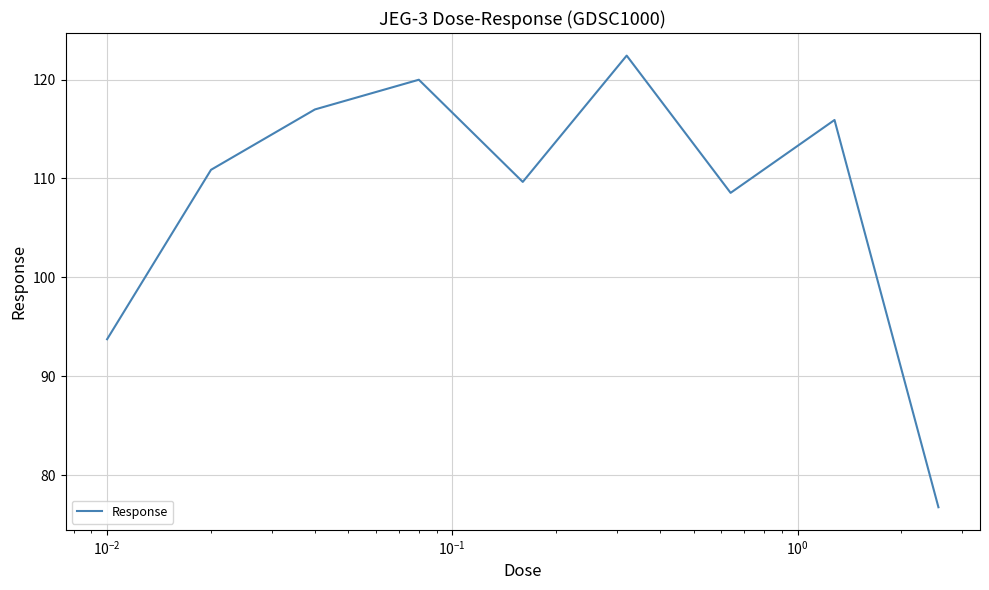

What is the minimum value shown in the chart?

76.7